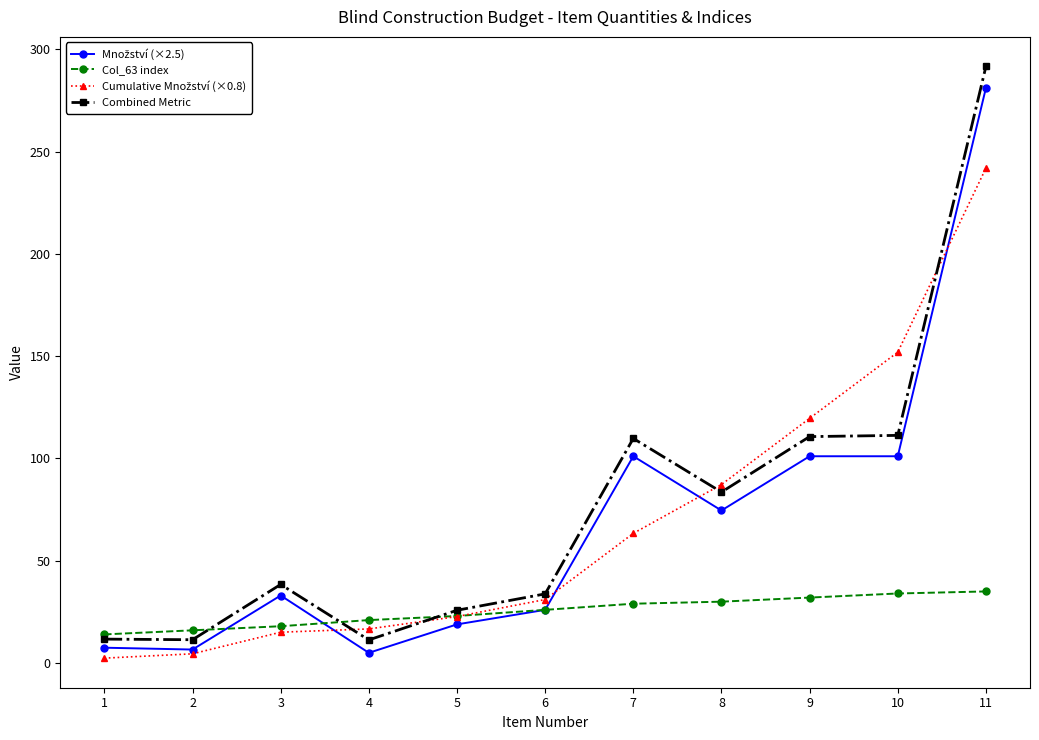

What is the maximum value shown in the chart?

291.6